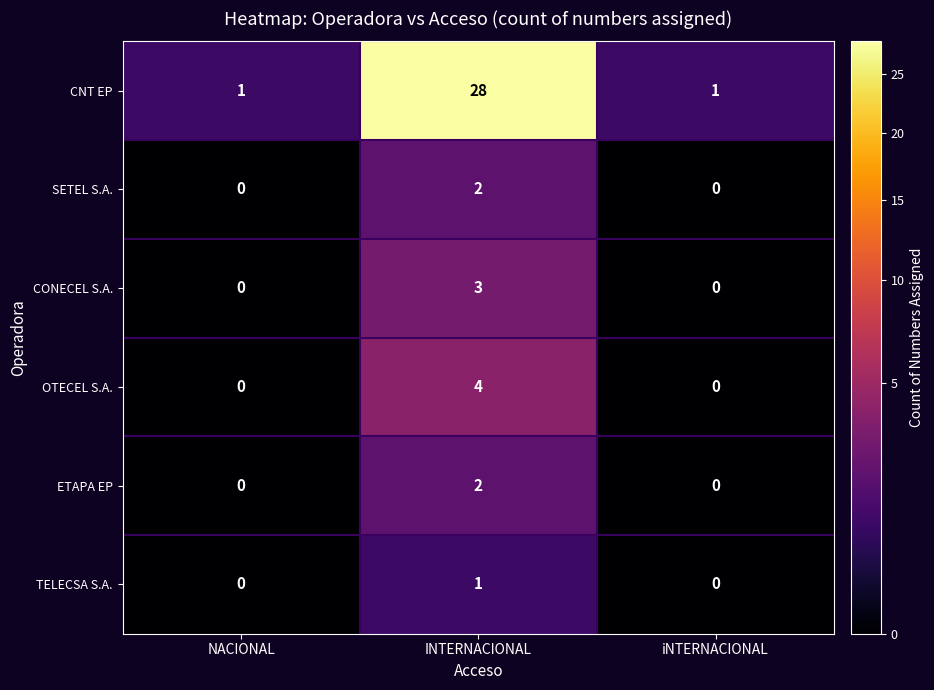

The SETEL S.A. series shows 2 at INTERNACIONAL. True or false?

True